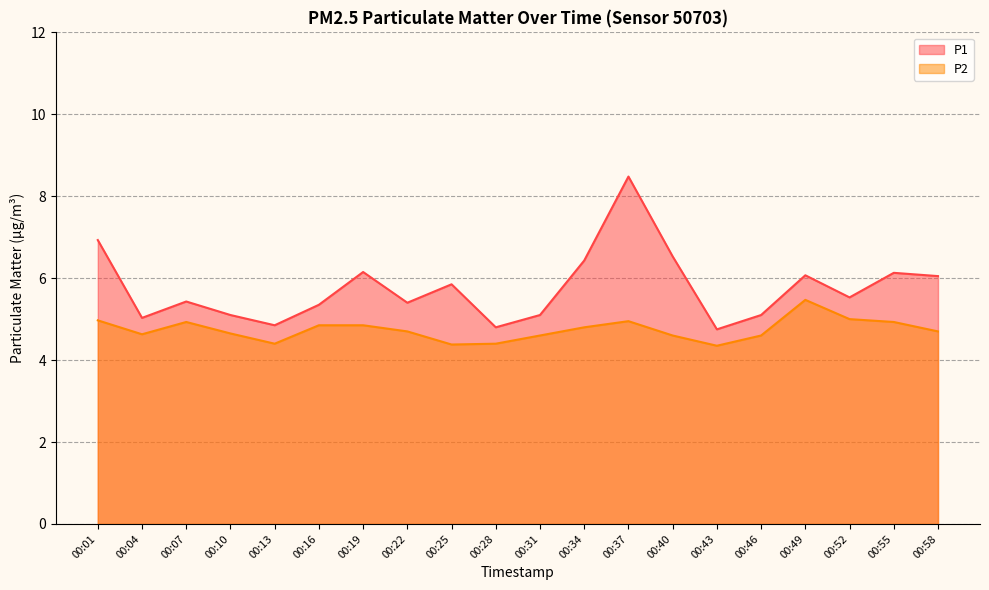

List the series in order of their overall mean, lowest first.

P2, P1